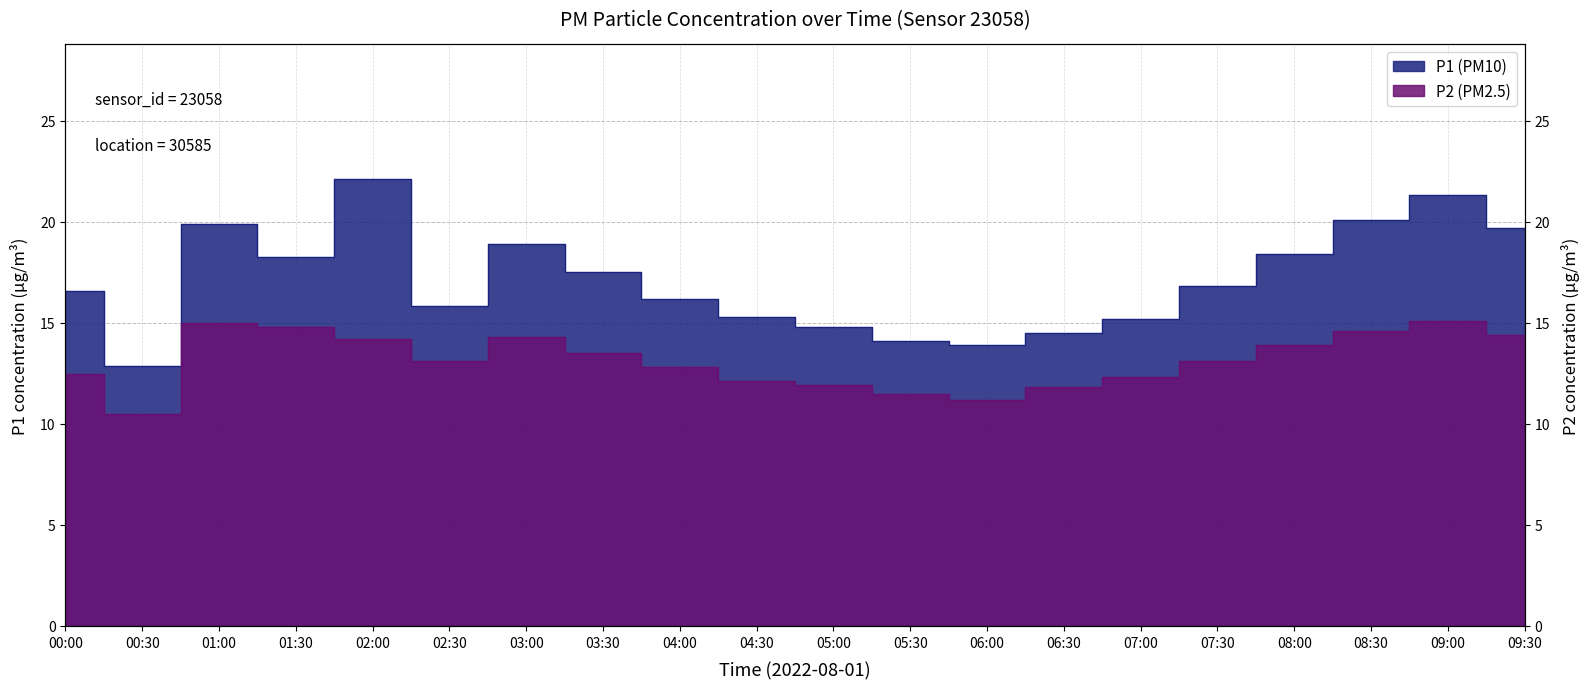

What is the label of the 11th point from the left?

05:00